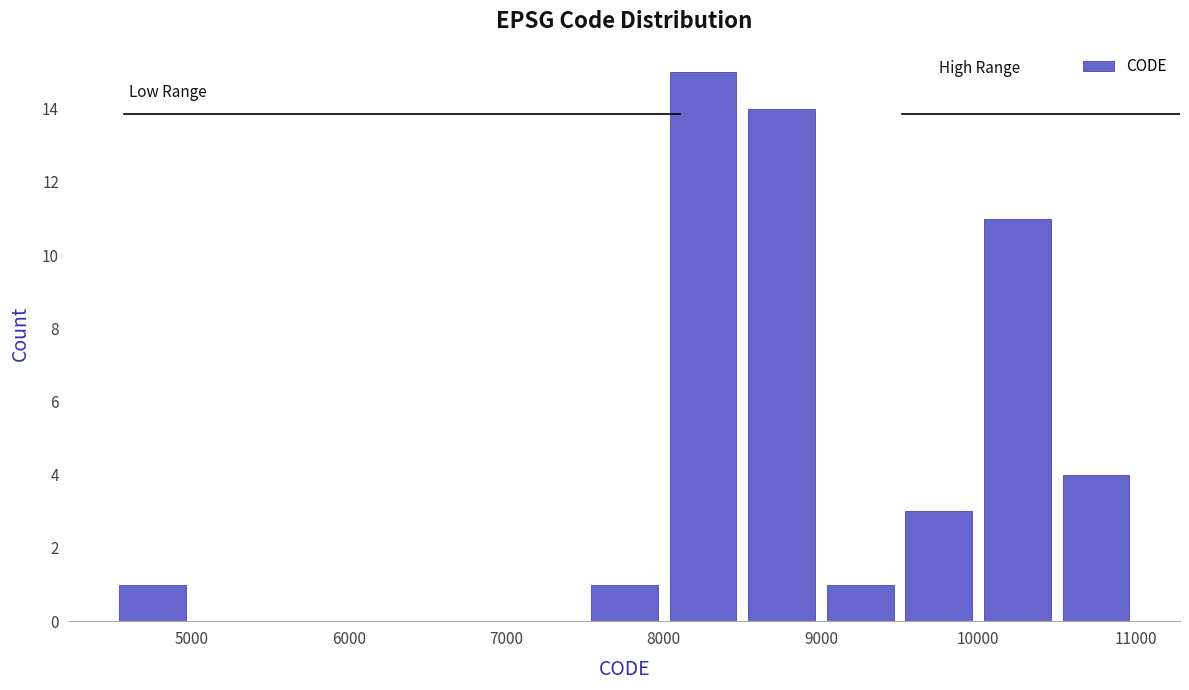

Reading left to right, list every bar in this chart as the range it spans on the x-axis followed by its height. The values are not printed on the chart, so give them approximately, as read against the axis.

4500 to 5000: 1
5000 to 5500: 0
5500 to 6000: 0
6000 to 6500: 0
6500 to 7000: 0
7000 to 7500: 0
7500 to 8000: 1
8000 to 8500: 15
8500 to 9000: 14
9000 to 9500: 1
9500 to 10000: 3
10000 to 10500: 11
10500 to 11000: 4